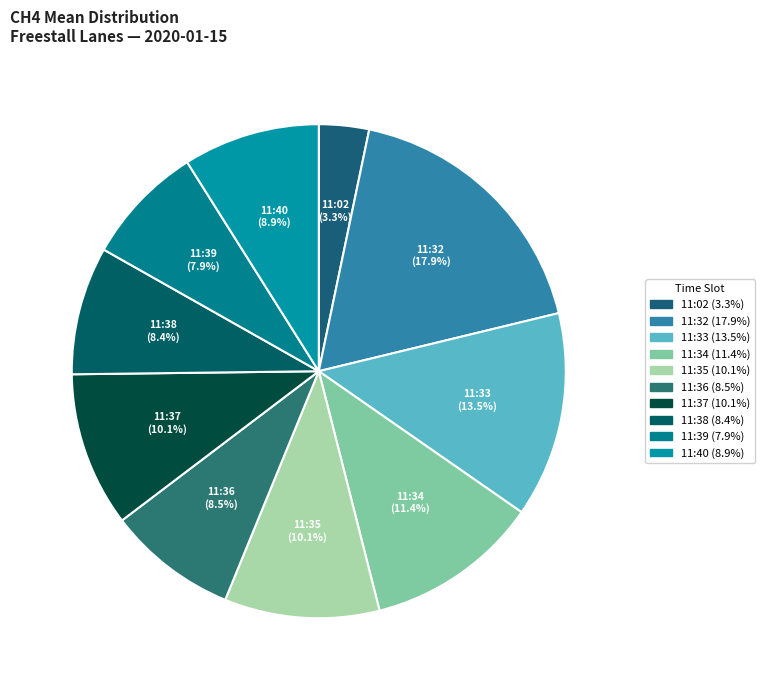

Which category has the smallest portion of the pie?

11:02